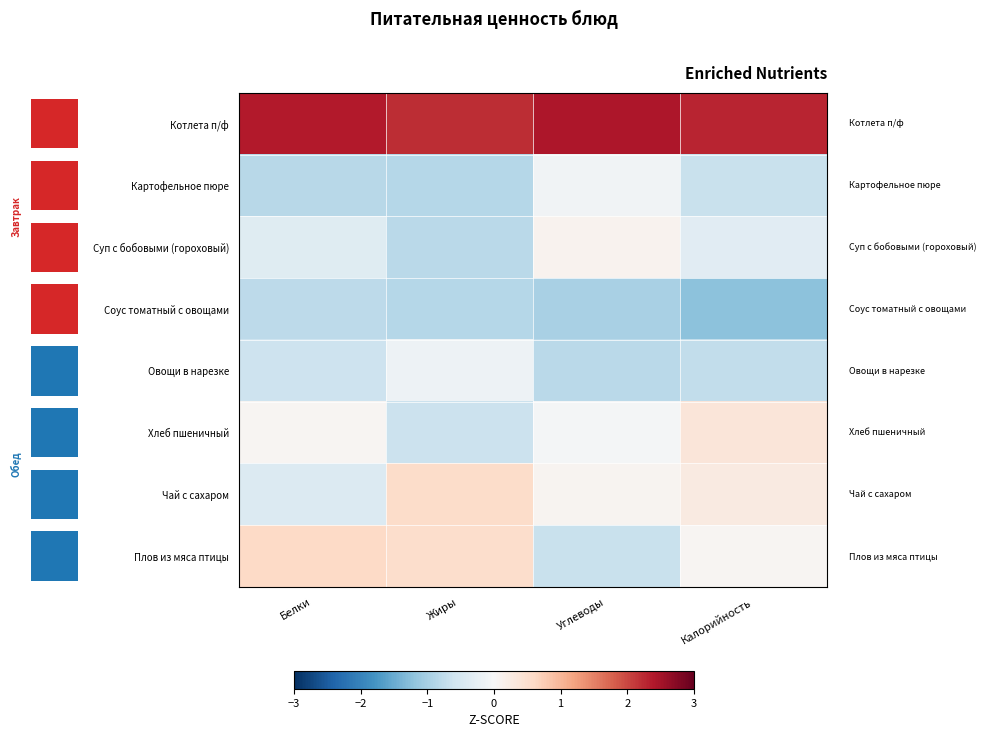

What is the minimum value for Картофельное пюре?

-0.9